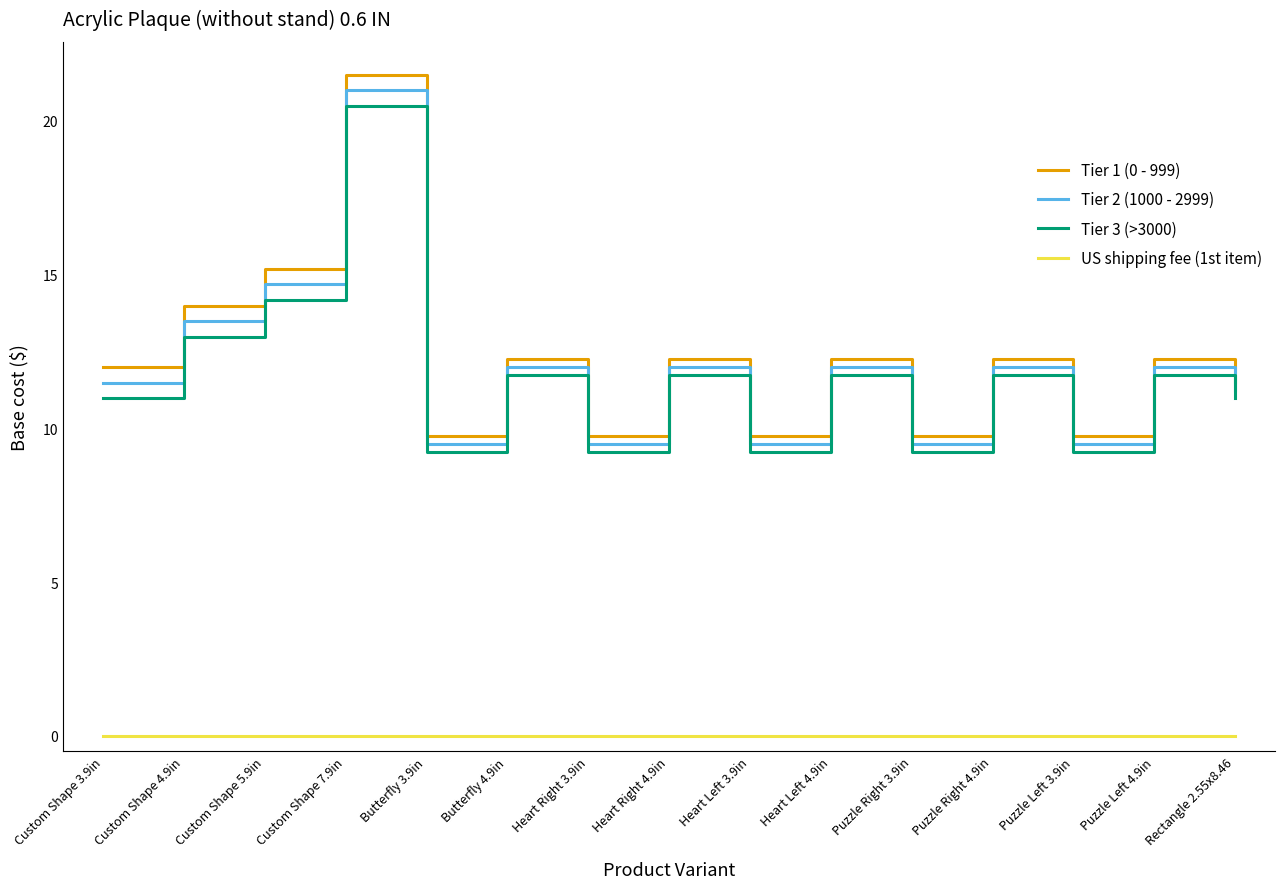

Where is the first local maximum for Tier 1 (0 - 999)?

Custom Shape 7.9in